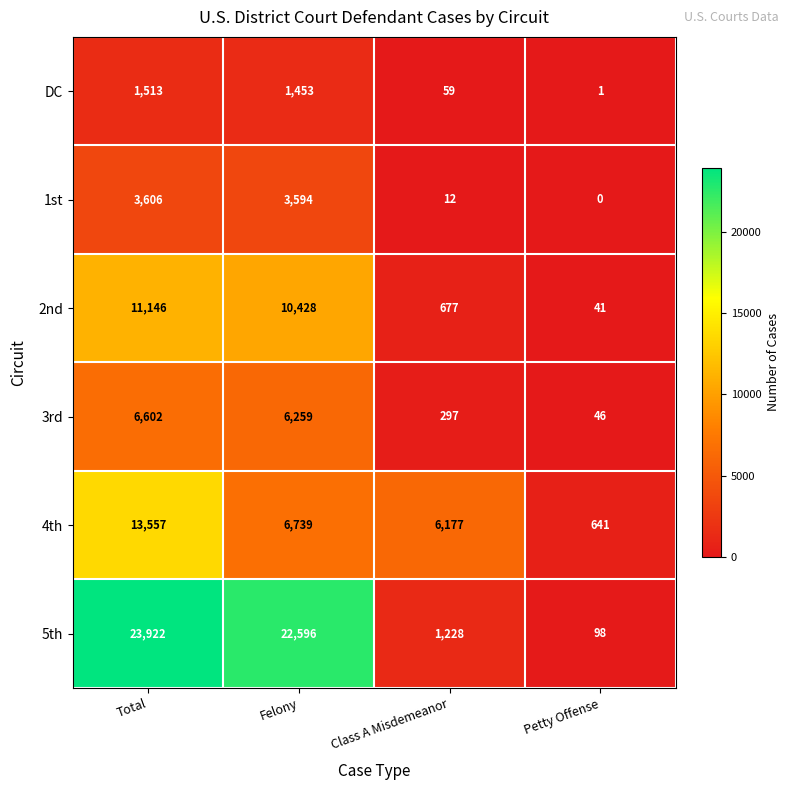

What is the difference between the highest and lowest values at Total?

22409